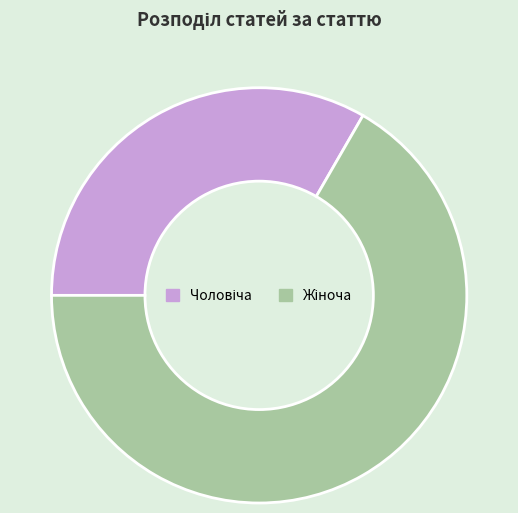

Is there any slice that represents more than half of the pie?

Yes